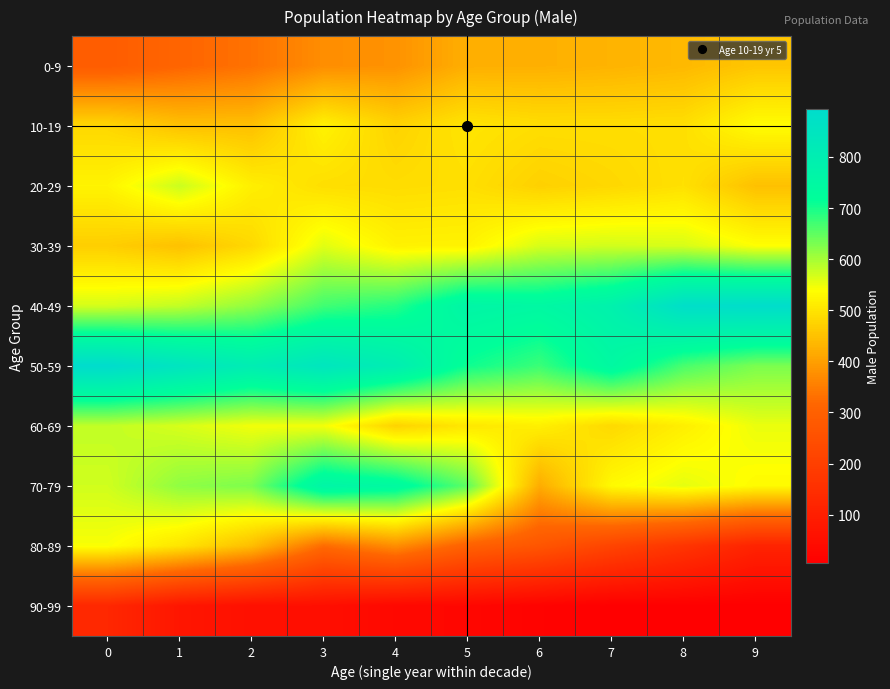

Reading right to left, what are all the values shown in this chart?

0-9: 9=456	8=437	7=429	6=424	5=423	4=381	3=375	2=335	1=314	0=290
10-19: 9=536	8=493	7=491	6=491	5=501	4=475	3=521	2=448	1=450	0=481
20-29: 9=448	8=495	7=482	6=472	5=493	4=489	3=492	2=516	1=575	0=523
30-39: 9=539	8=566	7=570	6=566	5=522	4=520	3=559	2=483	1=449	0=468
40-49: 9=888	8=880	7=783	6=749	5=762	4=690	3=671	2=614	1=581	0=568
50-59: 9=630	8=665	7=746	6=675	5=706	4=801	3=843	2=805	1=850	0=894
60-69: 9=552	8=516	7=484	6=517	5=505	4=475	3=546	2=547	1=566	0=581
70-79: 9=533	8=556	7=532	6=419	5=650	4=741	3=763	2=629	1=616	0=571
80-89: 9=114	8=167	7=214	6=267	5=302	4=375	3=325	2=444	1=501	0=542
90-99: 9=5	8=7	7=7	6=16	5=28	4=32	3=52	2=55	1=74	0=127